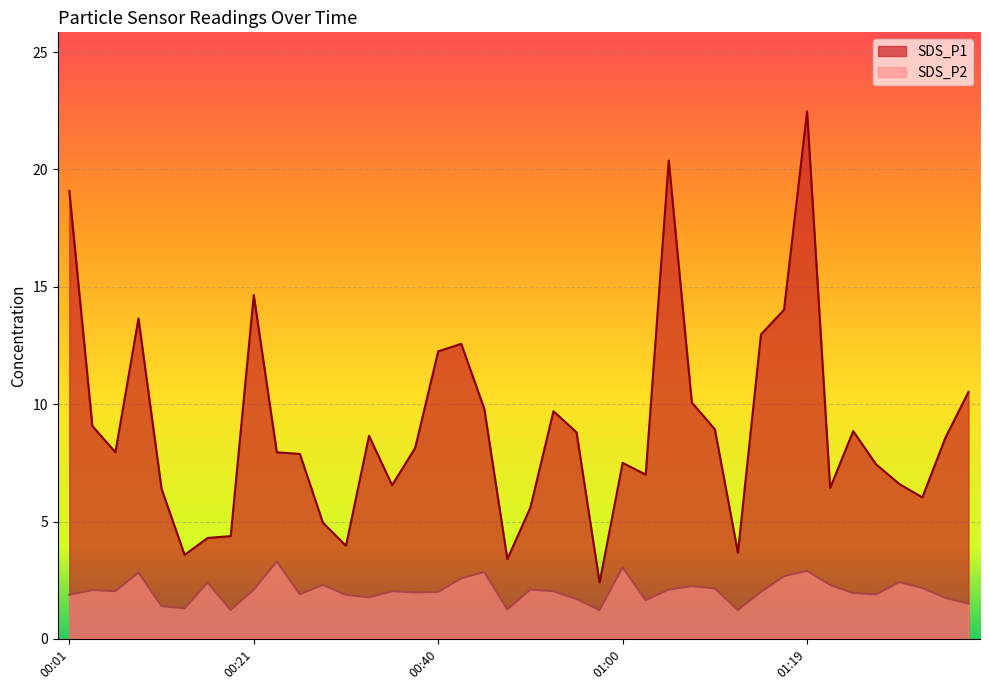

True or false: SDS_P2 has a value of 1.8 at 00:33.

True